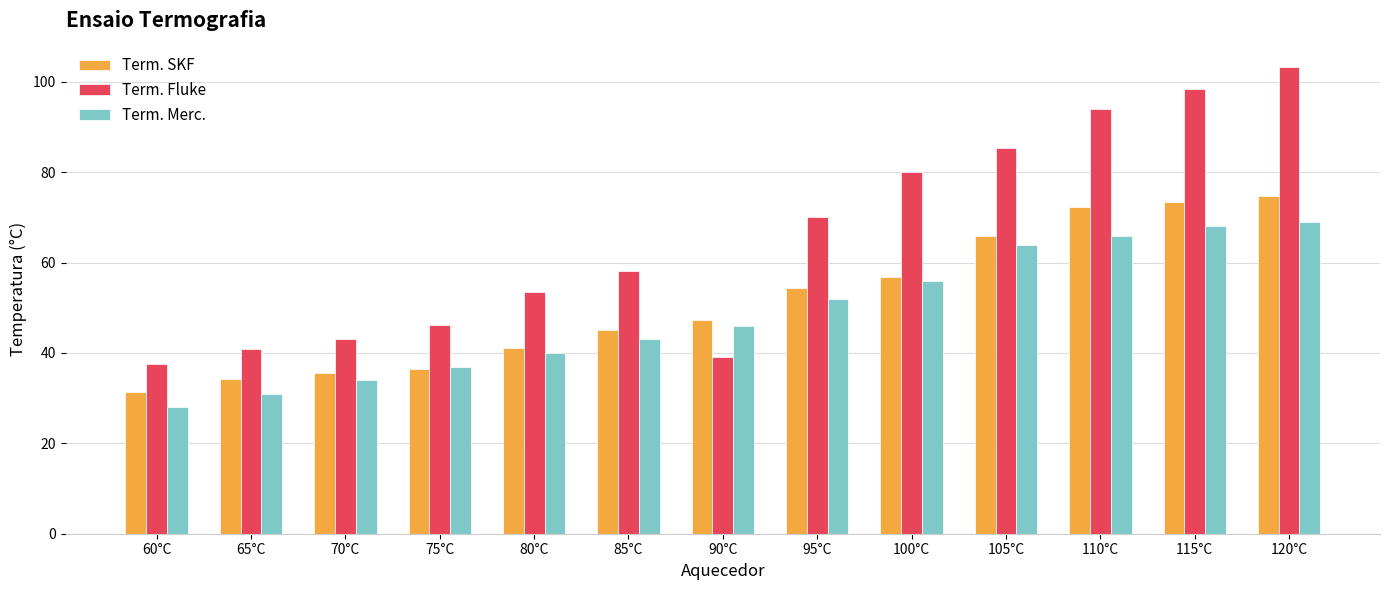

What is the value of the Term. Merc. bar at the 12th from the left?

68.0